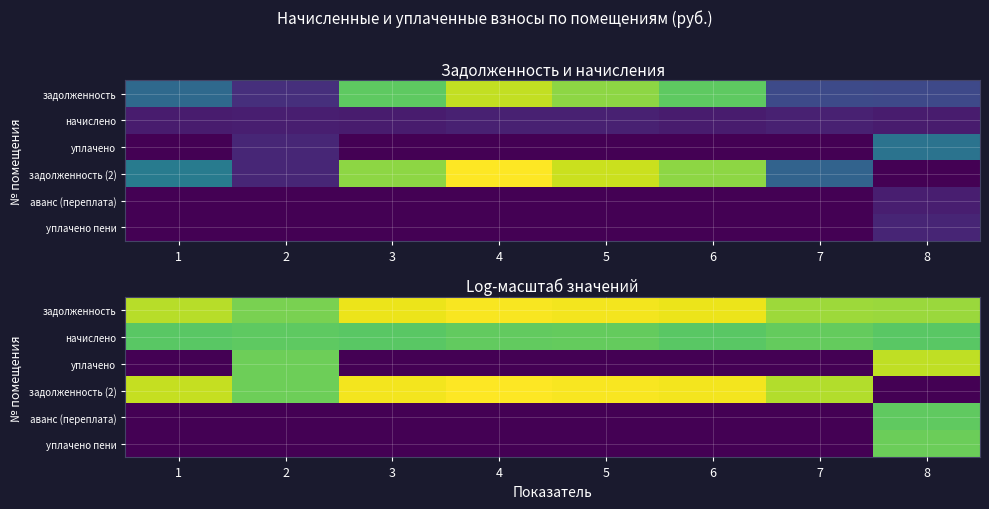

The value of задолженность at 6 is 5.6. True or false?

False